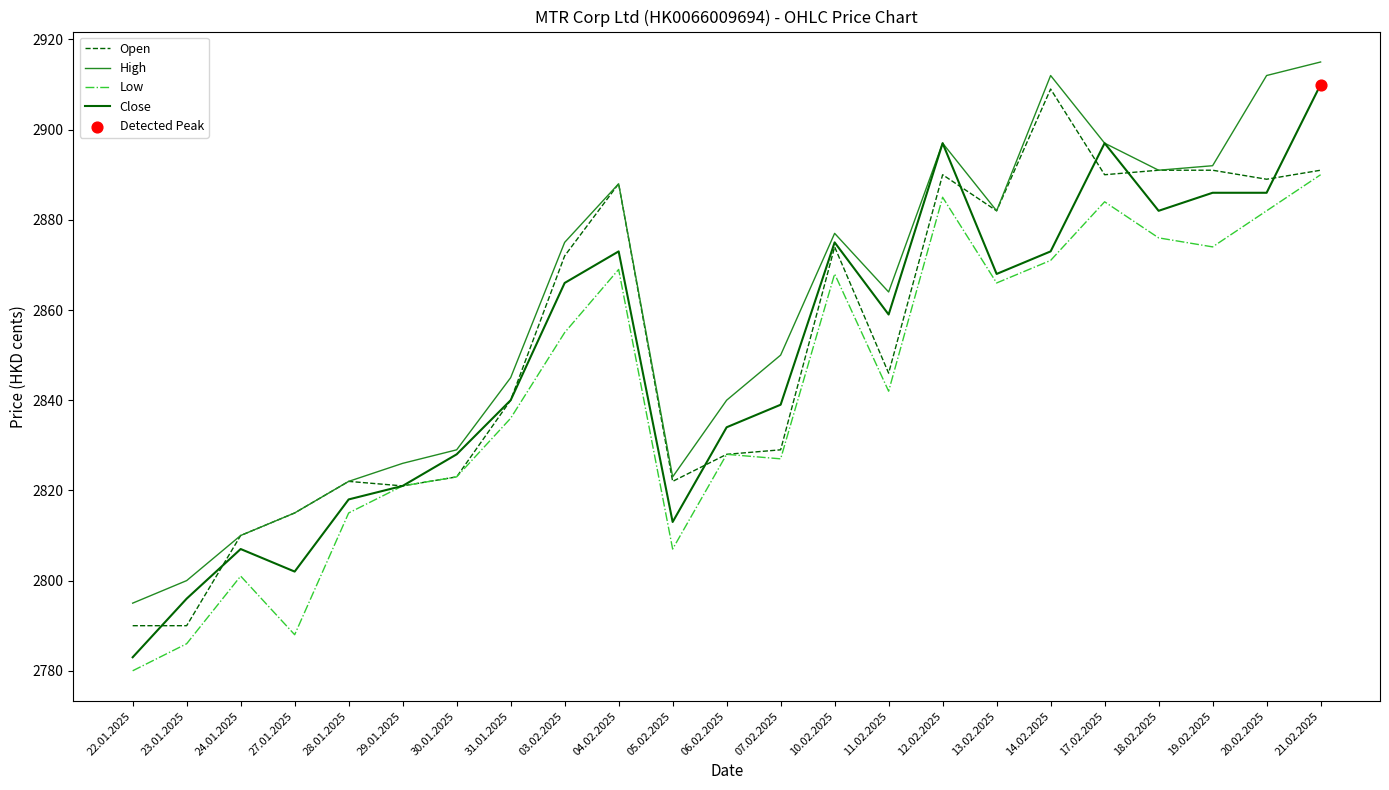

Which series has the largest range (max minus min)?

Close